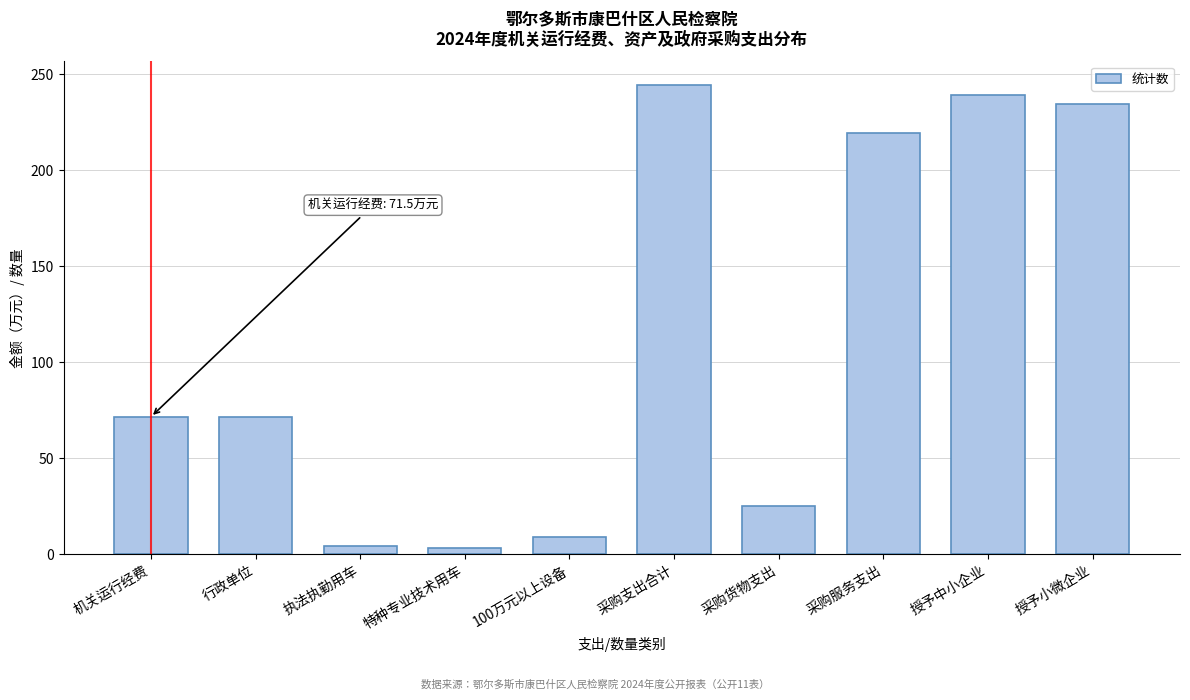

True or false: the data shows 234.7 at 授予小微企业.

True